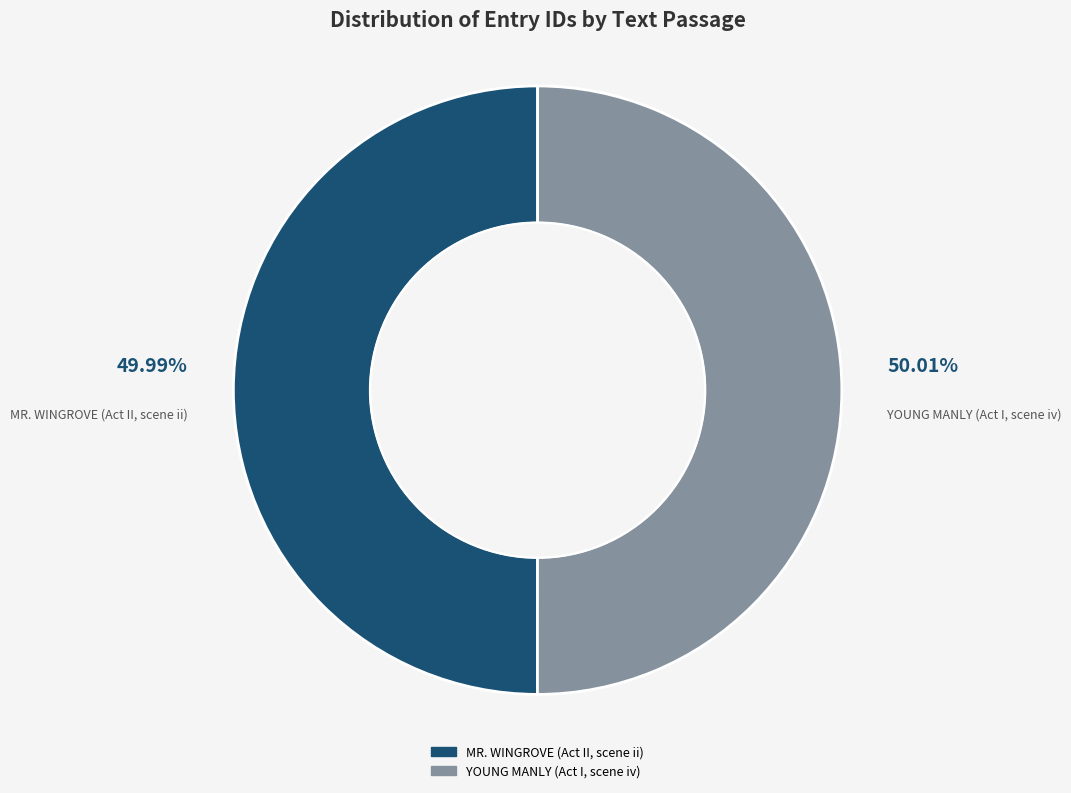

To the nearest percent, what percentage of the pie is YOUNG MANLY (Act I, scene iv)?

50%